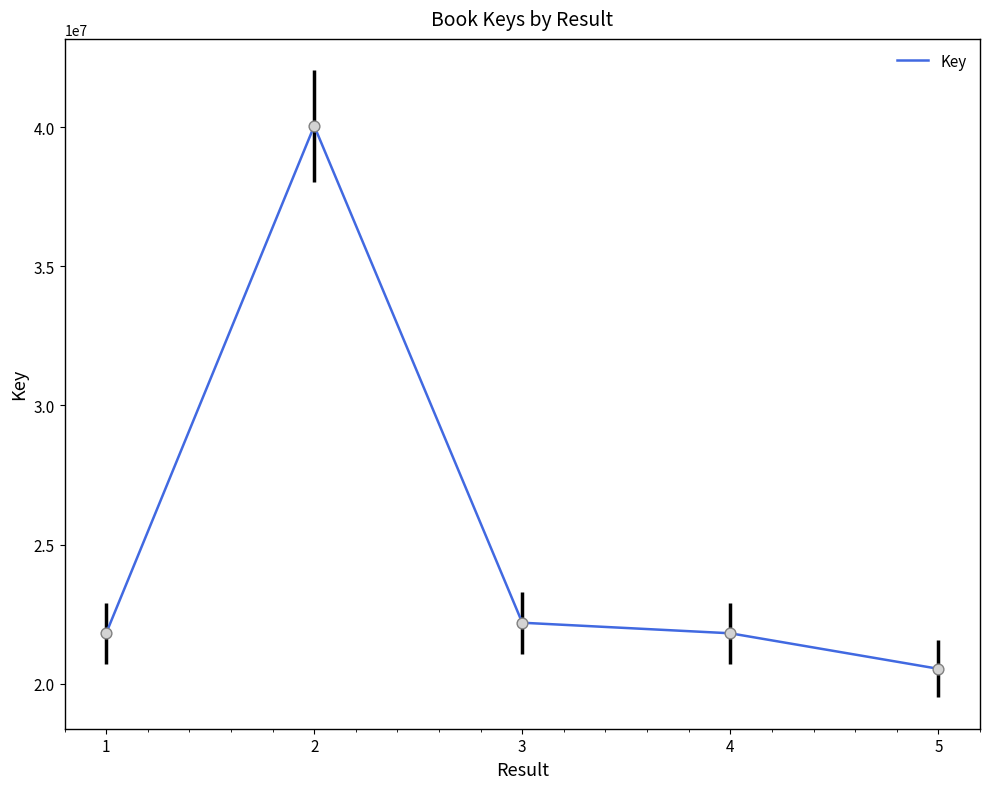

What is the change in value from 1 to 5?

-1277040